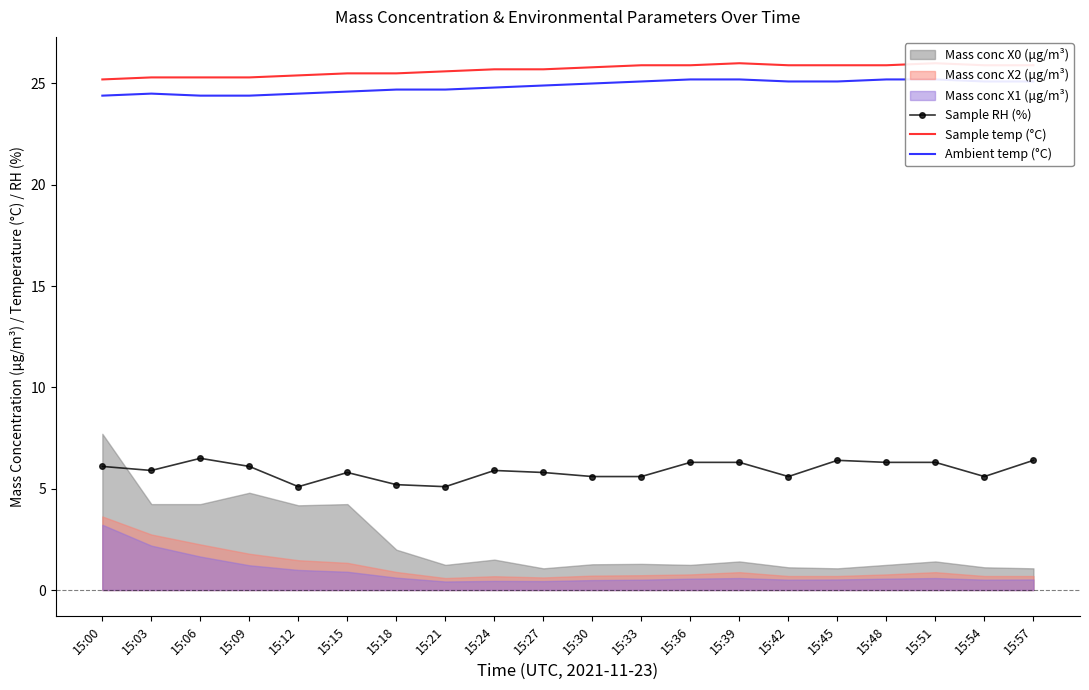

Count the number of categories in the chart.

20